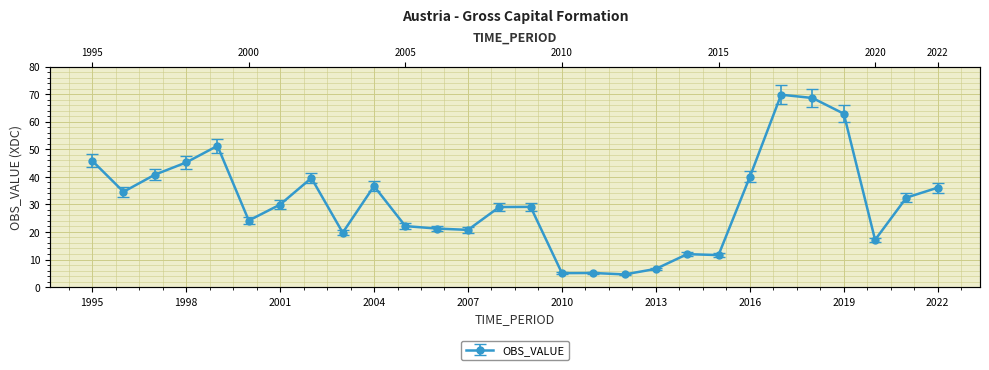

What is the difference between the second highest and minimum values?

64.0